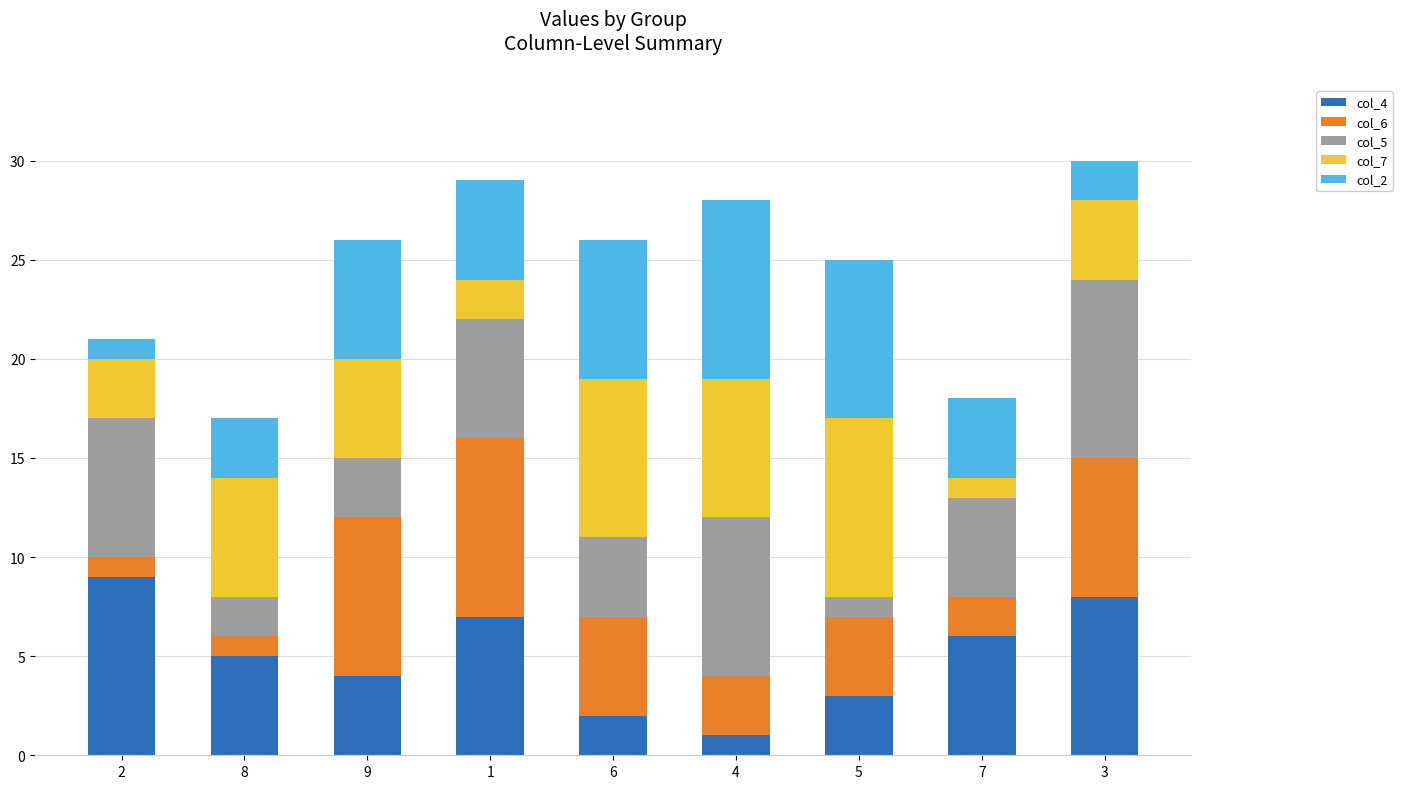

The value of col_4 at 7 is 2. True or false?

False